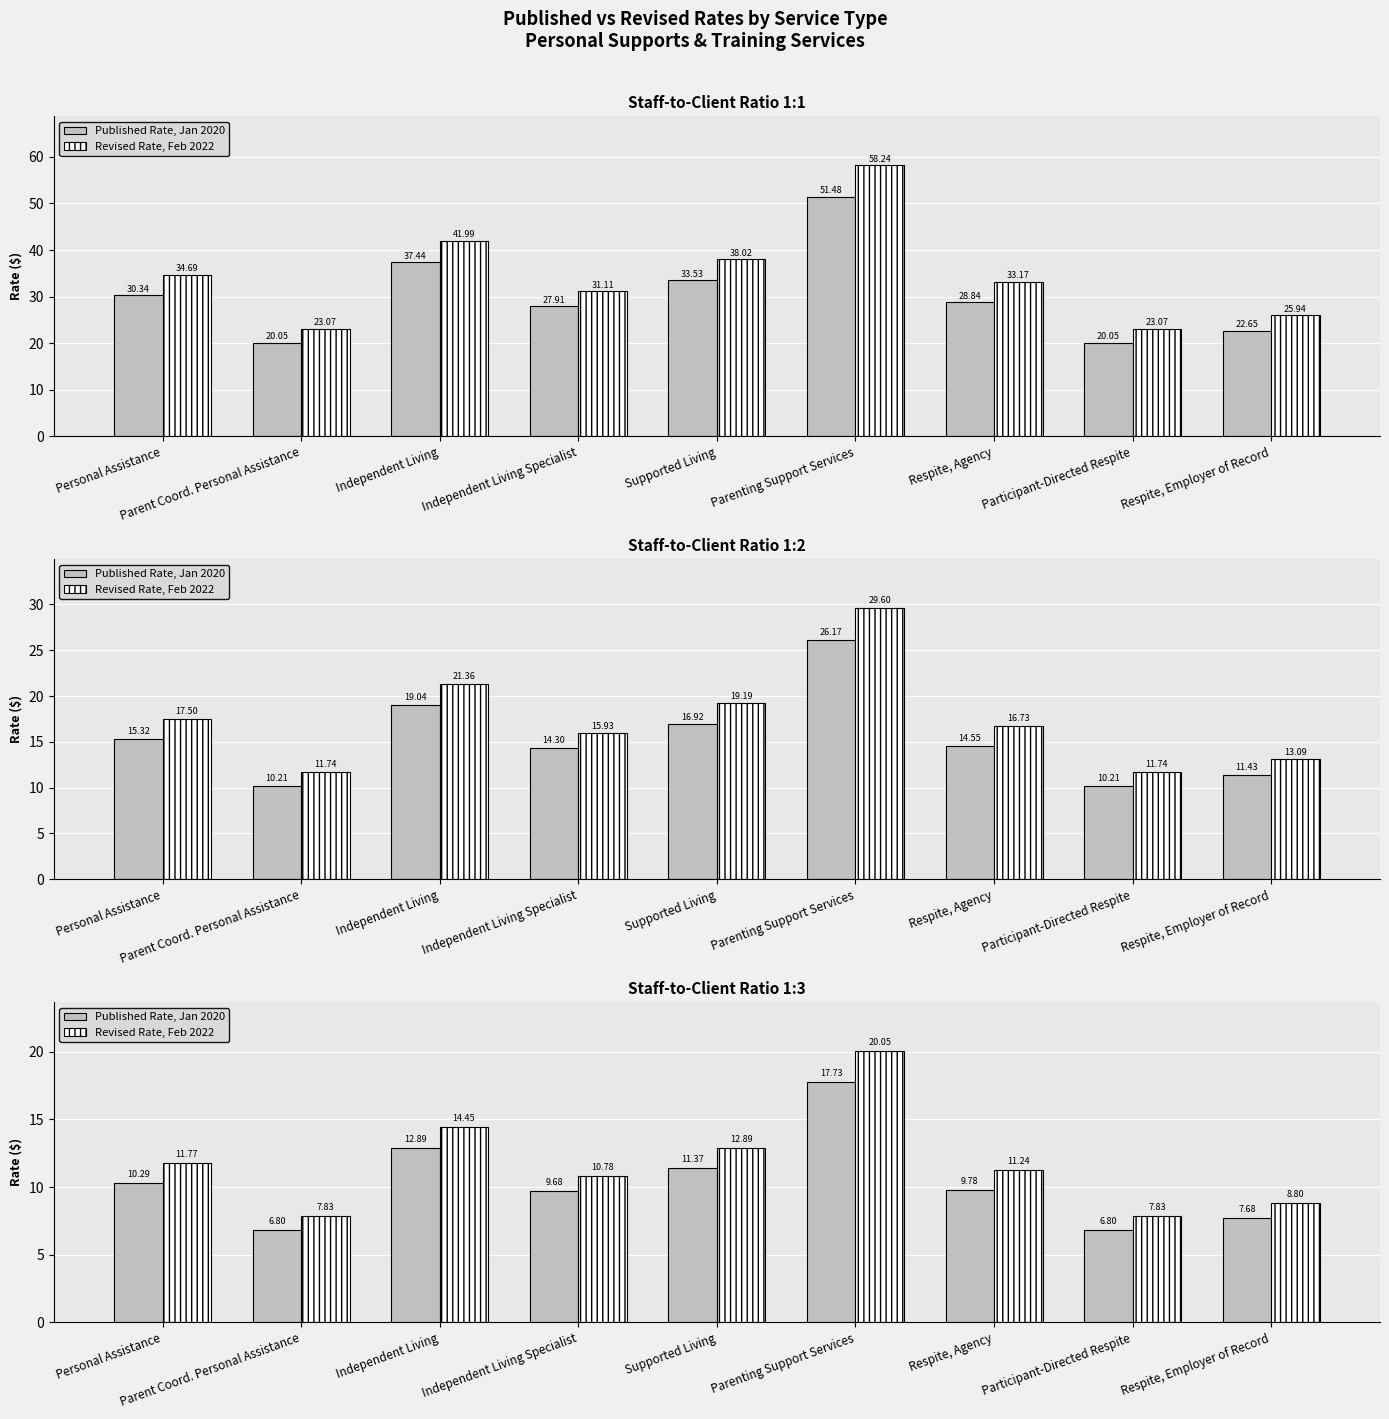

What is the label of the 8th bar from the left?

Participant-Directed Respite